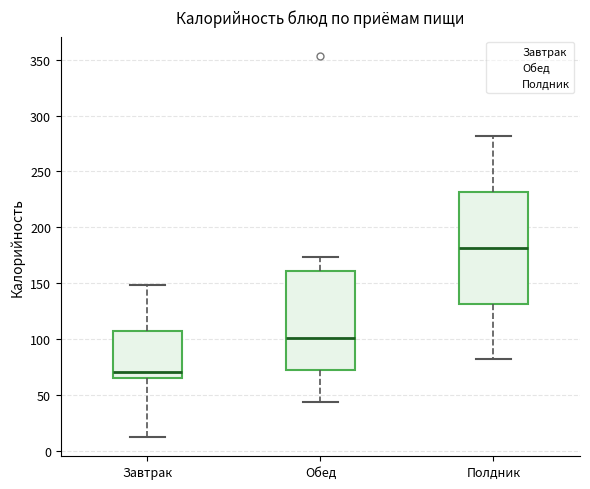

Where is the lower edge of the box for Обед on the y-axis? The values are not printed on the chart, so give them approximately, as read against the axis.

70